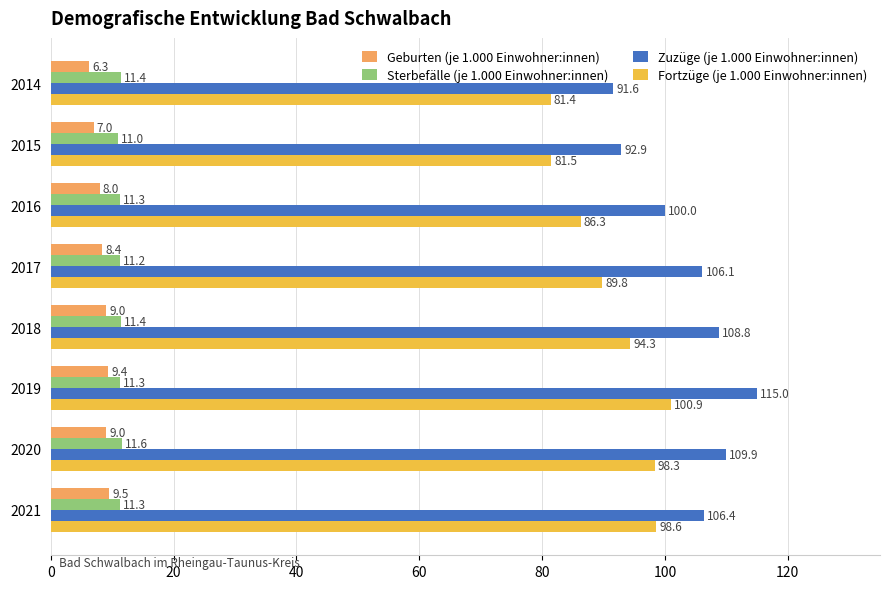

What is the sum of all Geburten (je 1.000 Einwohner:innen) values?

66.6